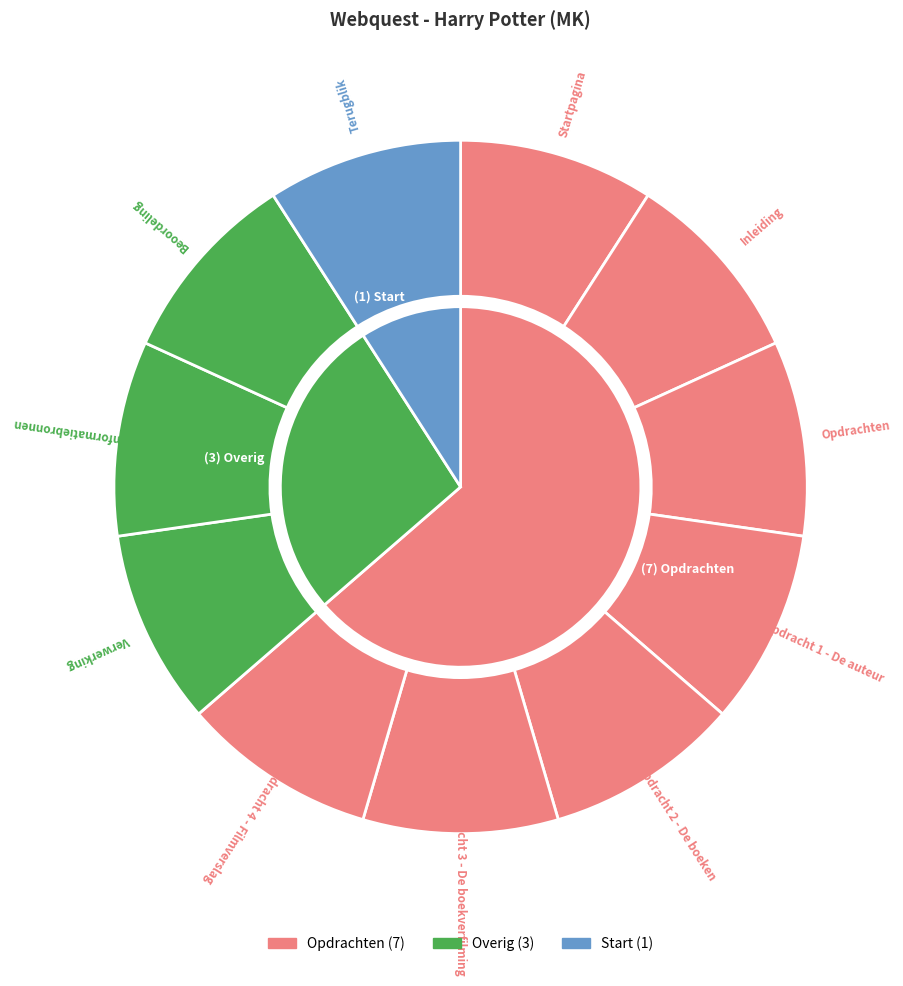

Count the number of slices in the pie.

11